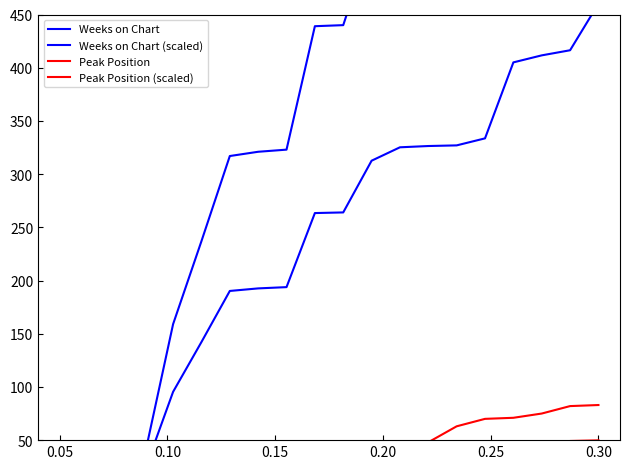

What is the lowest value of the Peak Position (scaled) series?

0.6